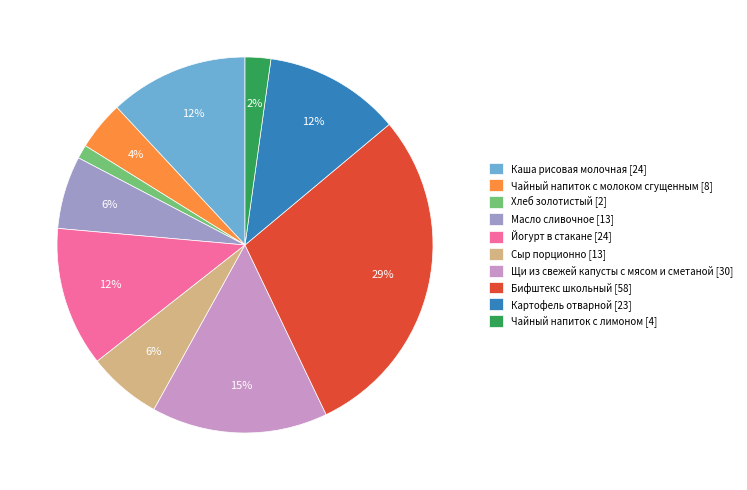

To the nearest percent, what is the difference between the Хлеб золотистый and Бифштекс школьный slice percentages?

28%